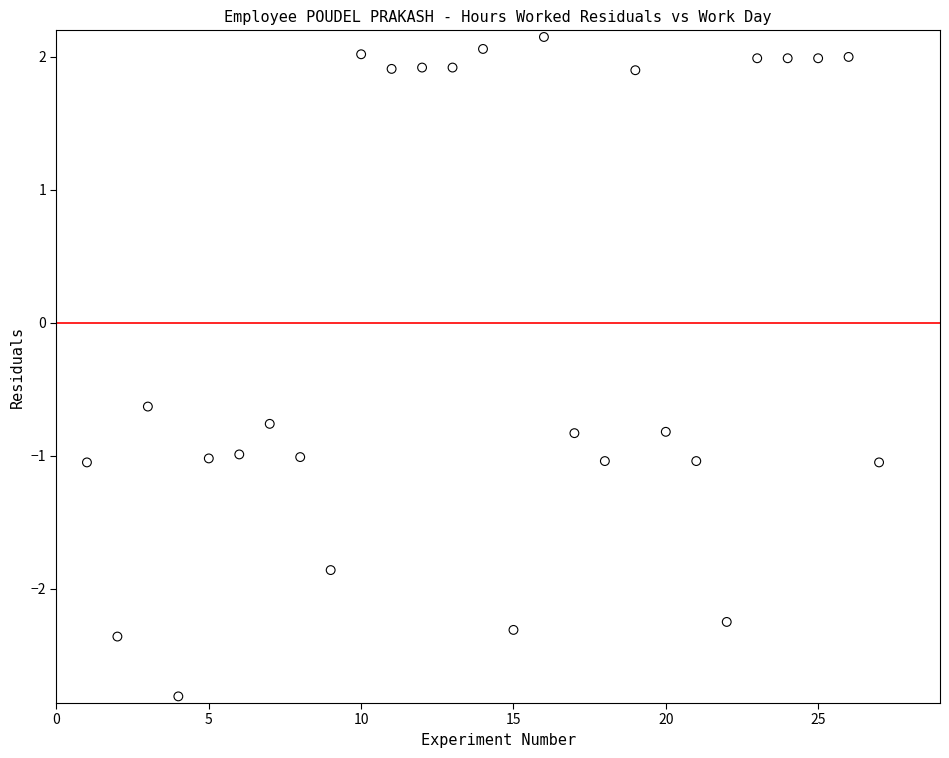

What Y value in the scatter plot is closest to 0?

-0.6